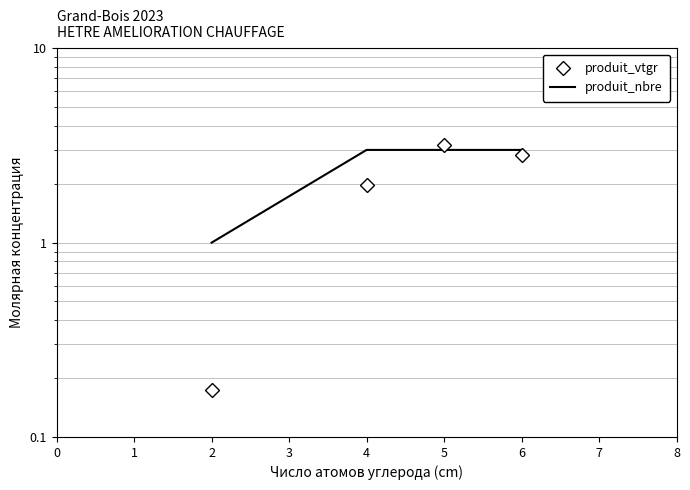

What is the highest value of the produit_vtgr series?

3.2